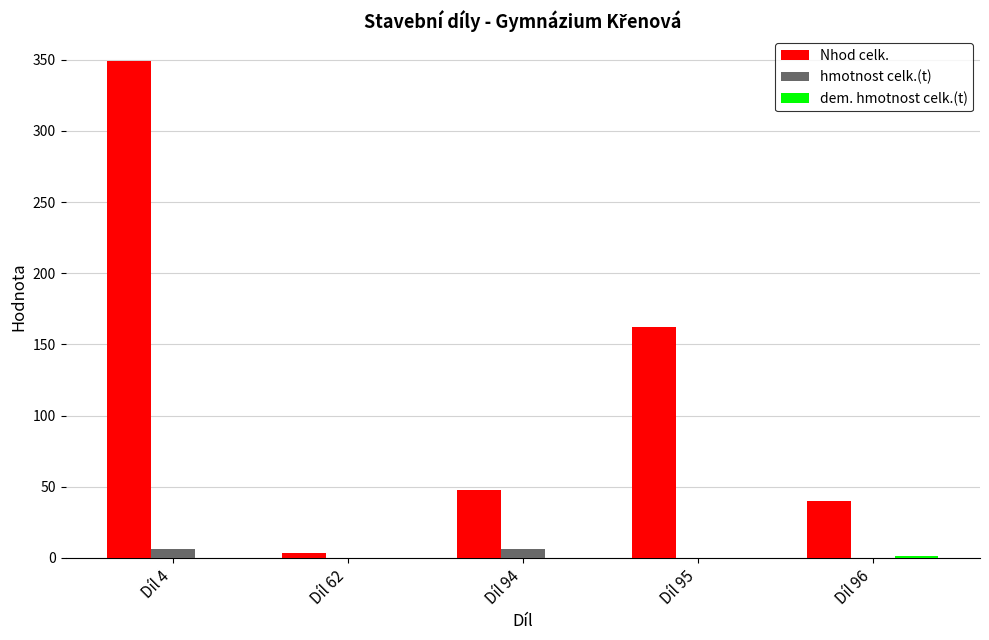

What is the sum of all hmotnost celk.(t) values?

12.6